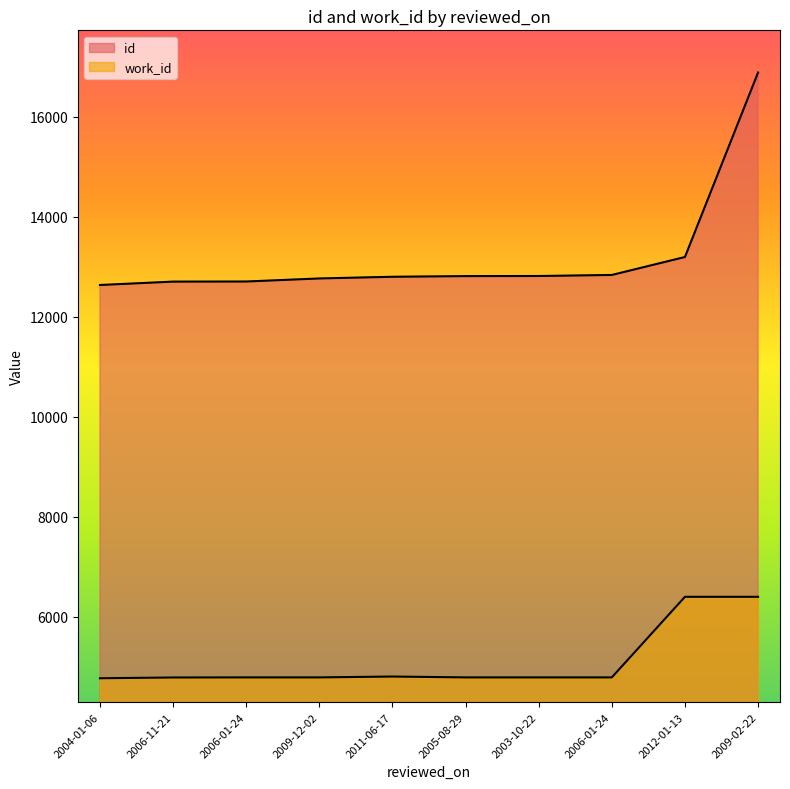

Reading left to right, list all the values displayed in this chart.

id: 2004-01-06=12634	2006-11-21=12702	2006-01-24=12704	2009-12-02=12765	2011-06-17=12799	2005-08-29=12812	2003-10-22=12814	2006-01-24=12835	2012-01-13=13194	2009-02-22=16884
work_id: 2004-01-06=4768	2006-11-21=4783	2006-01-24=4785	2009-12-02=4785	2011-06-17=4802	2005-08-29=4785	2003-10-22=4785	2006-01-24=4785	2012-01-13=6397	2009-02-22=6397